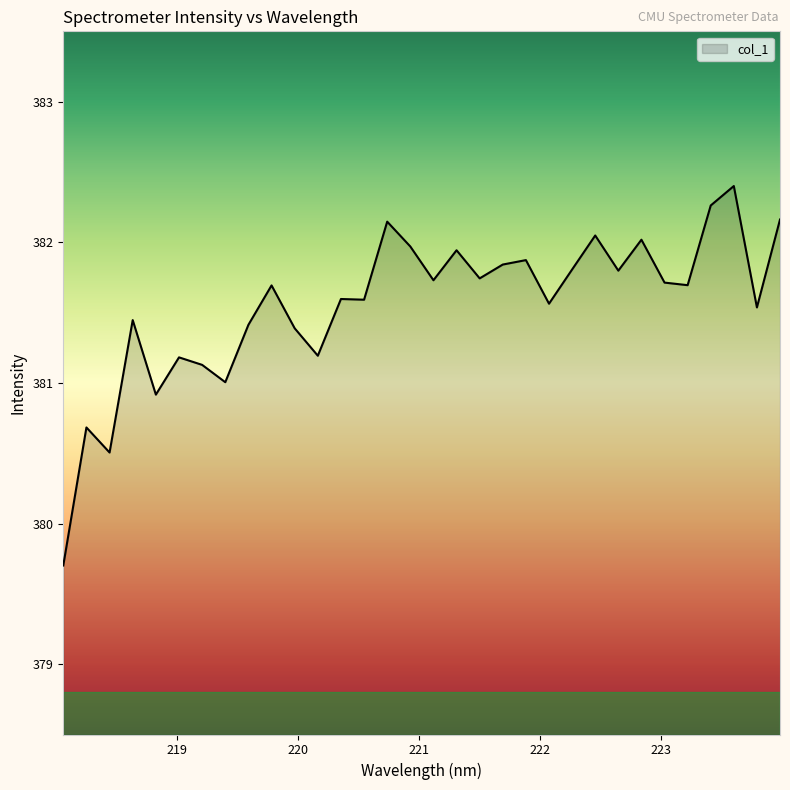

What is the difference between the maximum and minimum values?

2.7